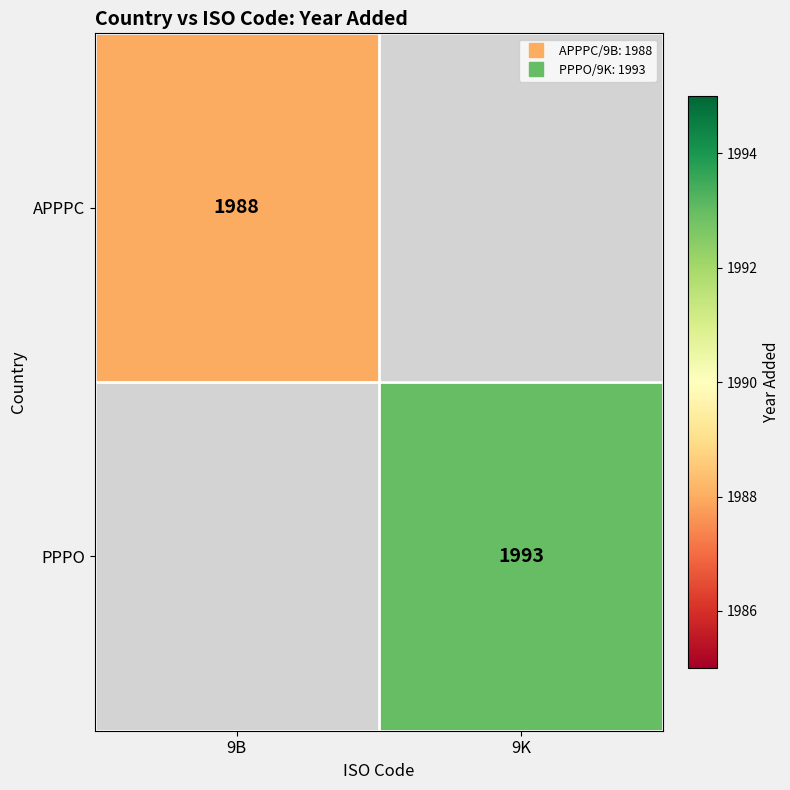

Is it true that PPPO equals 982.3 at 9K?

False